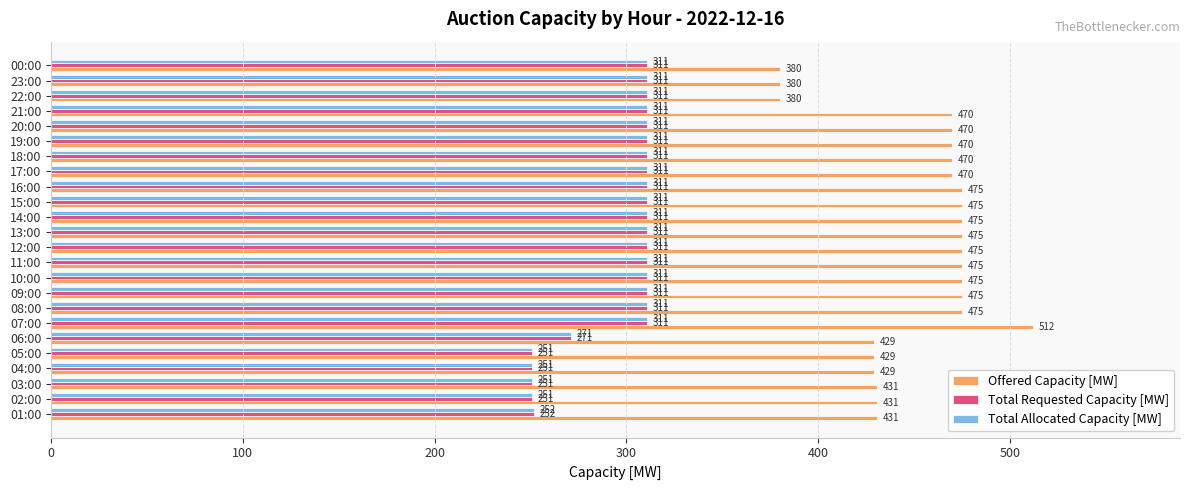

Which category has the highest value across all series?

07:00